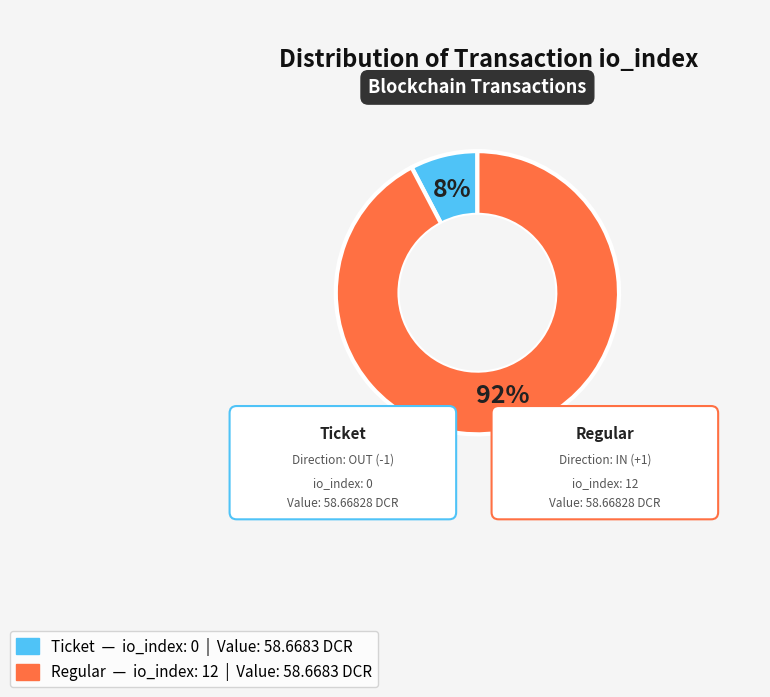

How many slices are in this pie chart?

2